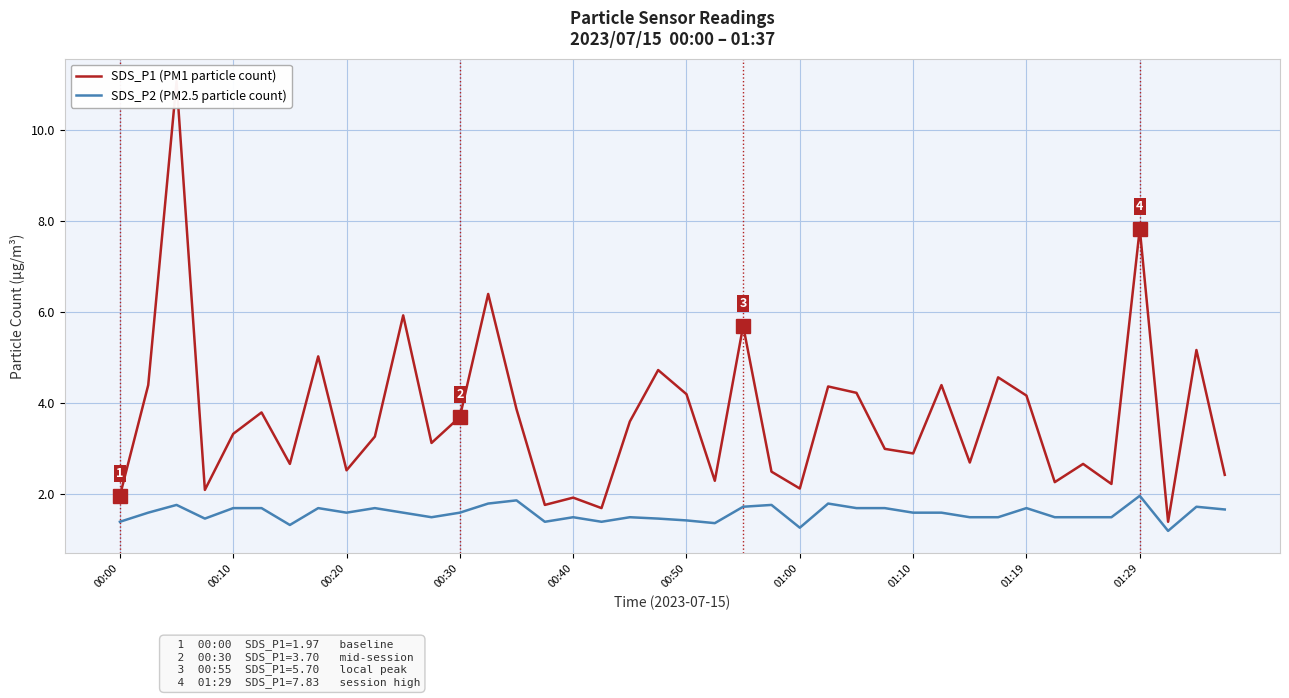

What is the lowest value of the SDS_P2 (PM2.5 particle count) series?

1.2